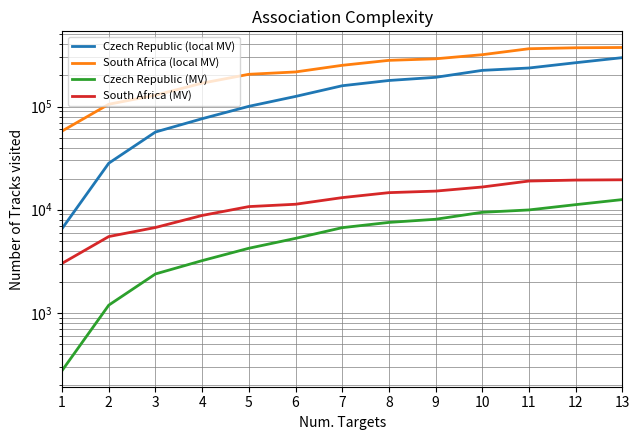

Count the number of data series in this chart.

4